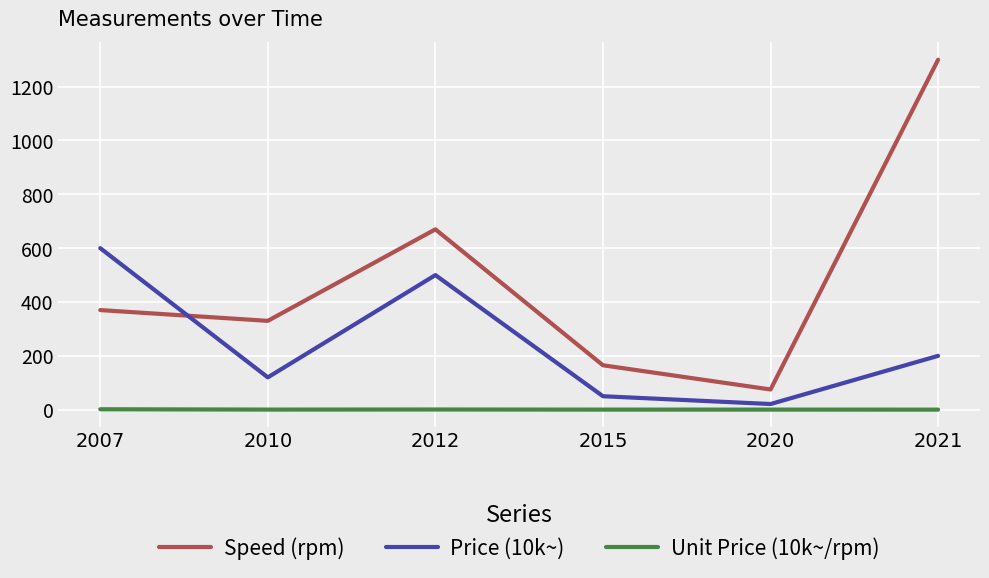

What is the difference between the maximum and second lowest values in the Unit Price (10k~/rpm) series?

1.3